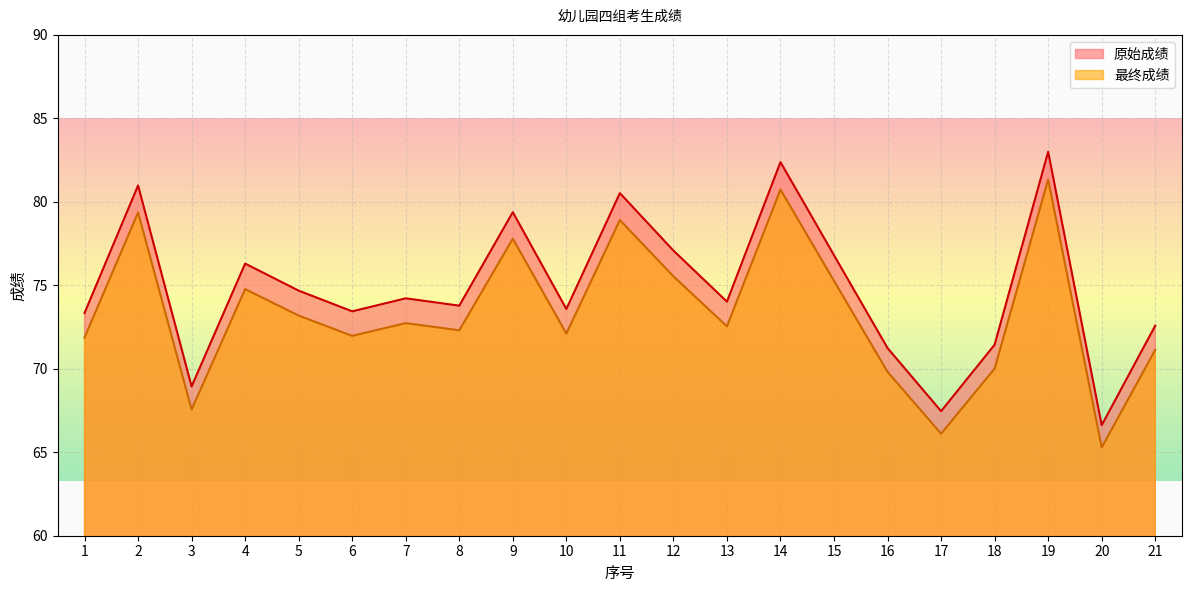

Which series has the largest total across all categories?

原始成绩